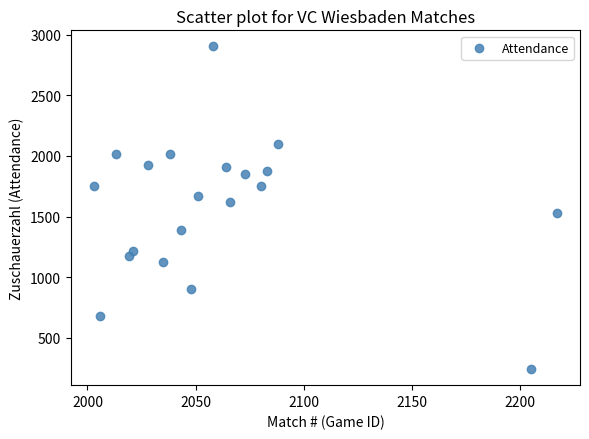

What is the range of Y values (max minus min)?

2661